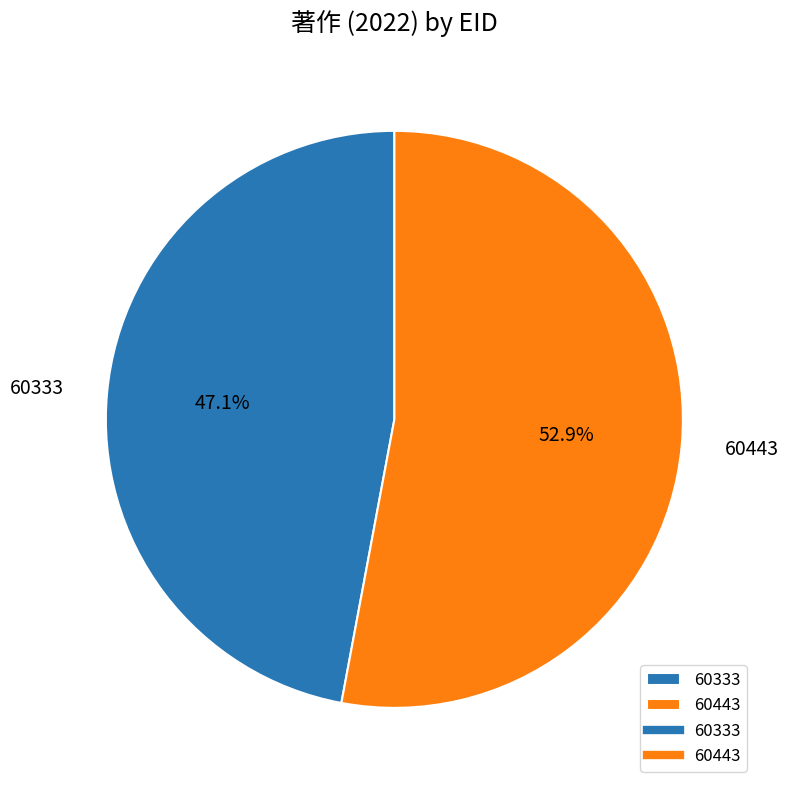

Approximately how many times larger is the value at 60443 compared to 60333?

1.1